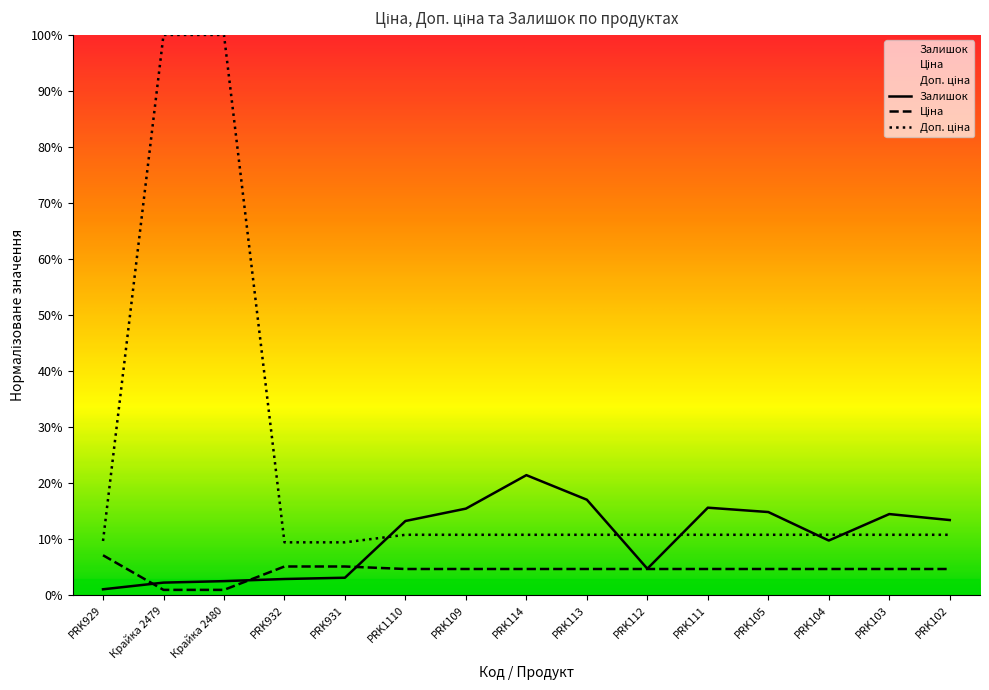

What is the spread (max minus min) of values at PRK114?

16.7